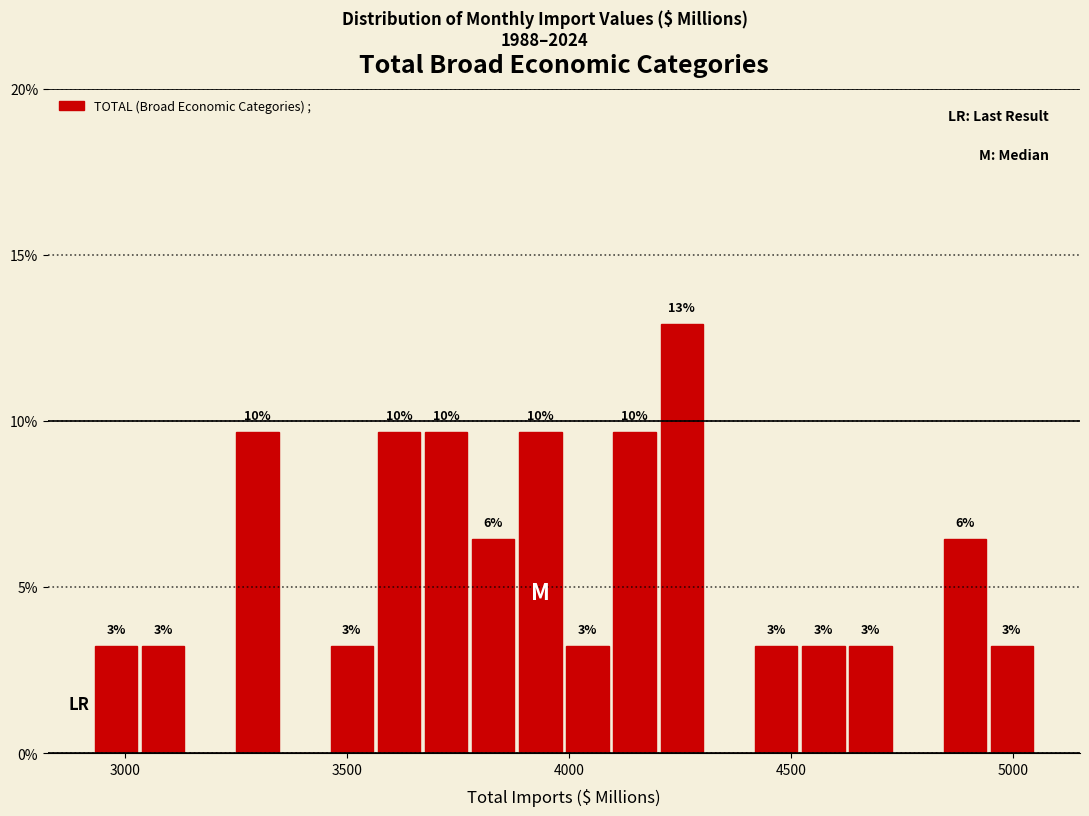

Around what value on the x-axis is the tallest bar? Give the approximate position of its centre, as read against the axis.

4250